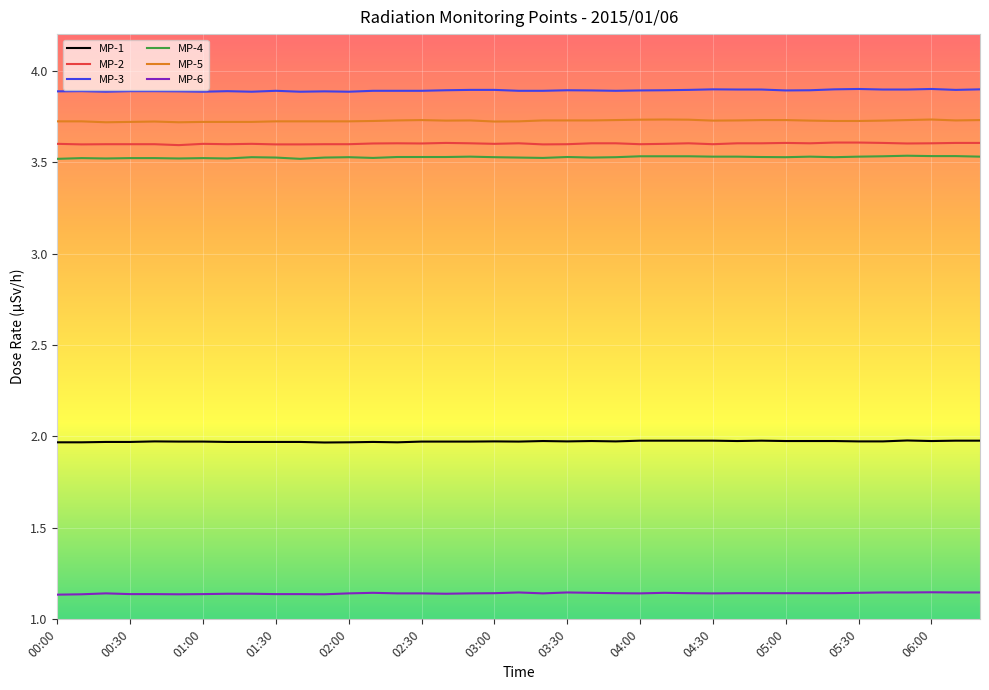

Which series has the largest total across all categories?

MP-3